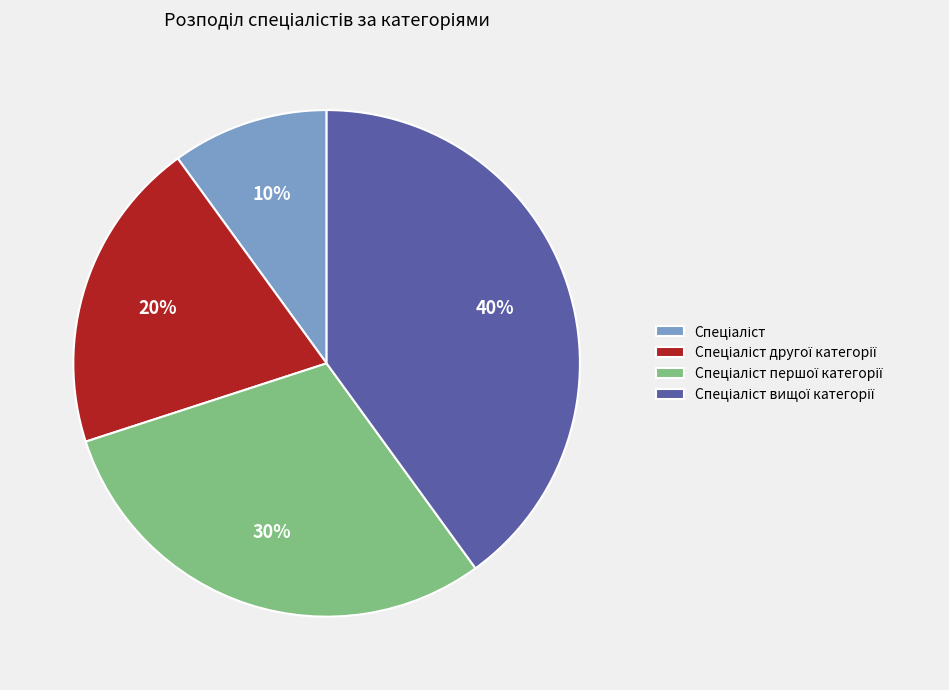

To the nearest percent, what is the average slice percentage?

25%